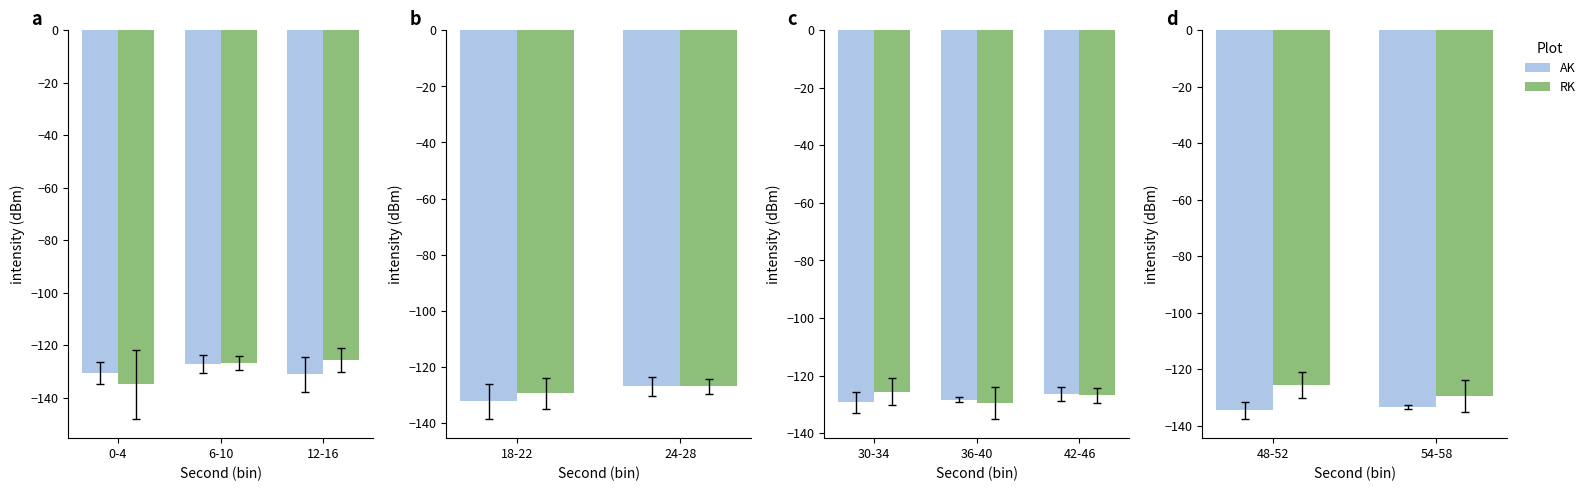

Count the number of data series in this chart.

2